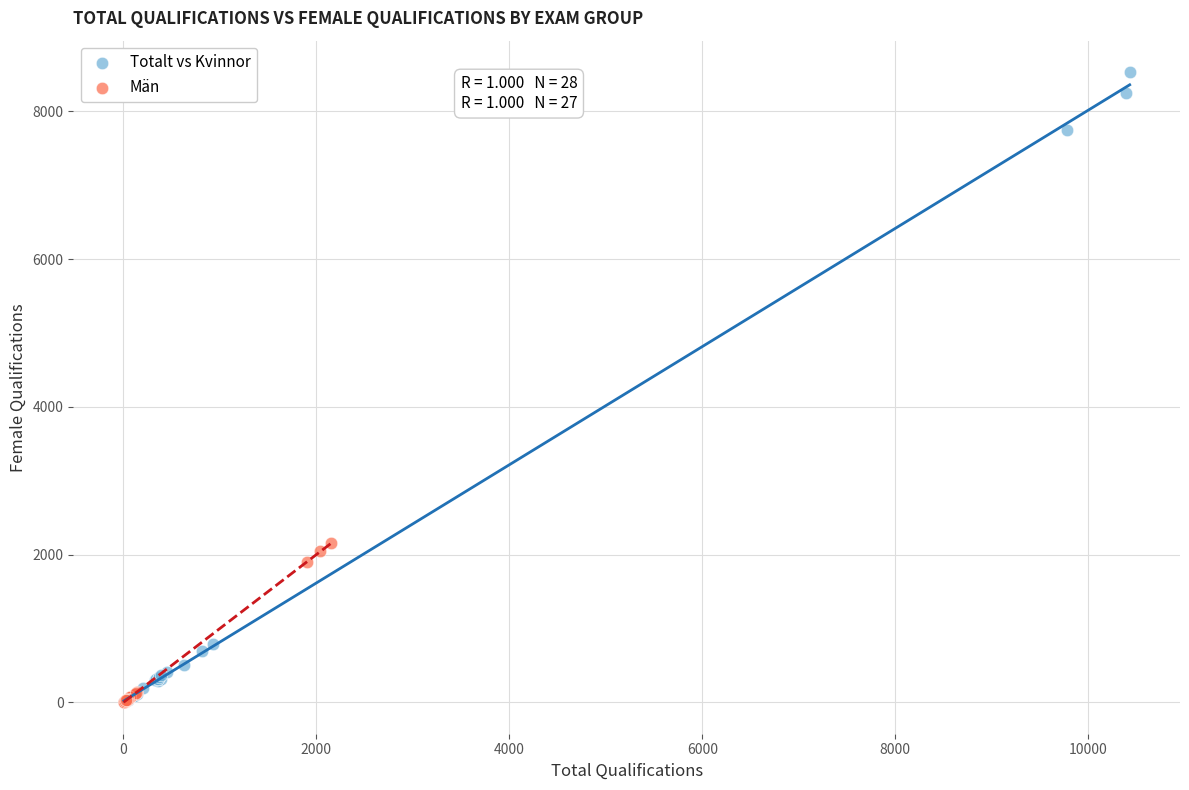

Which series reaches the maximum Y coordinate?

Totalt vs Kvinnor